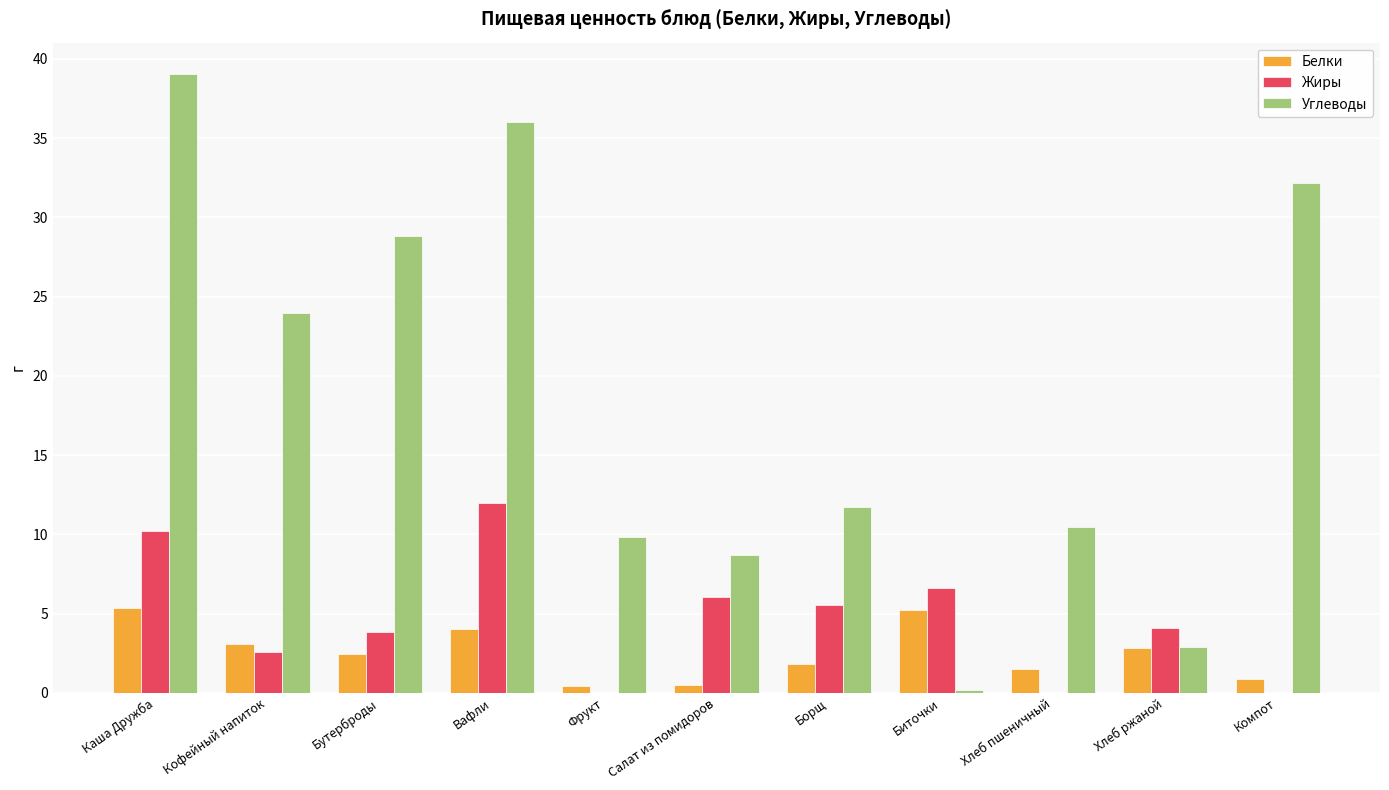

How many data points in Жиры are above 4?

6